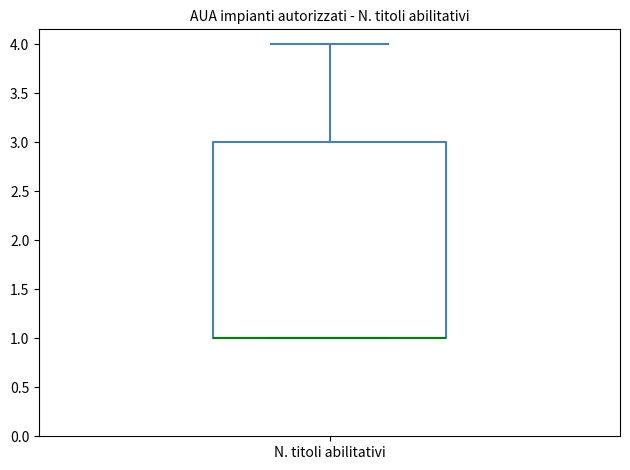

Transcribe this box plot: give where the median line is, the range the box spans, and where the two whiskers end, as read against the y-axis. The values are not printed on the chart, so give them approximately, as read against the axis.

median 1 (drawn on the box's lower edge), box 1 to 3, whiskers 1 to 4